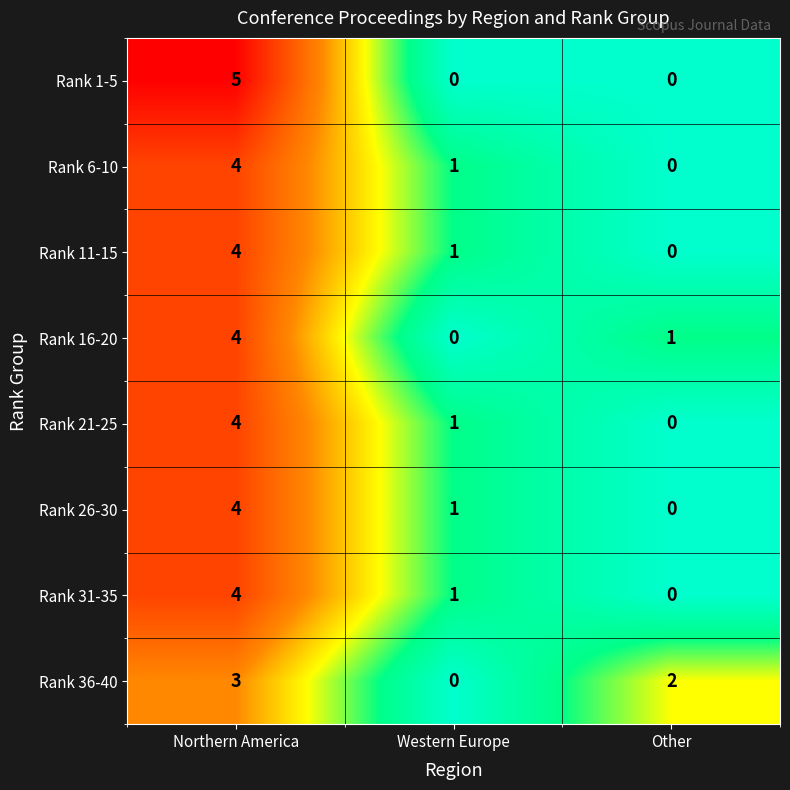

What is the difference between the maximum and second lowest values in the Rank 21-25 series?

3